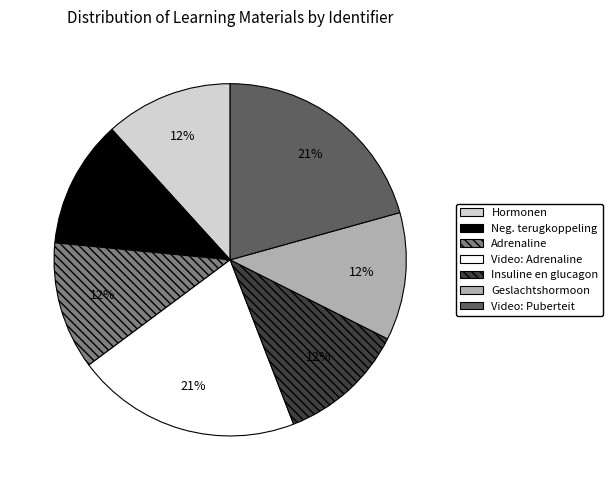

Does any single category account for the majority?

No